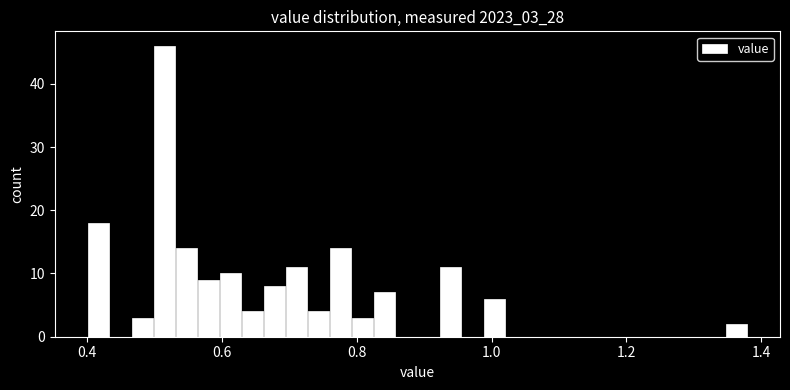

Around what value on the x-axis is the tallest bar? Give the approximate position of its centre, as read against the axis.

0.52